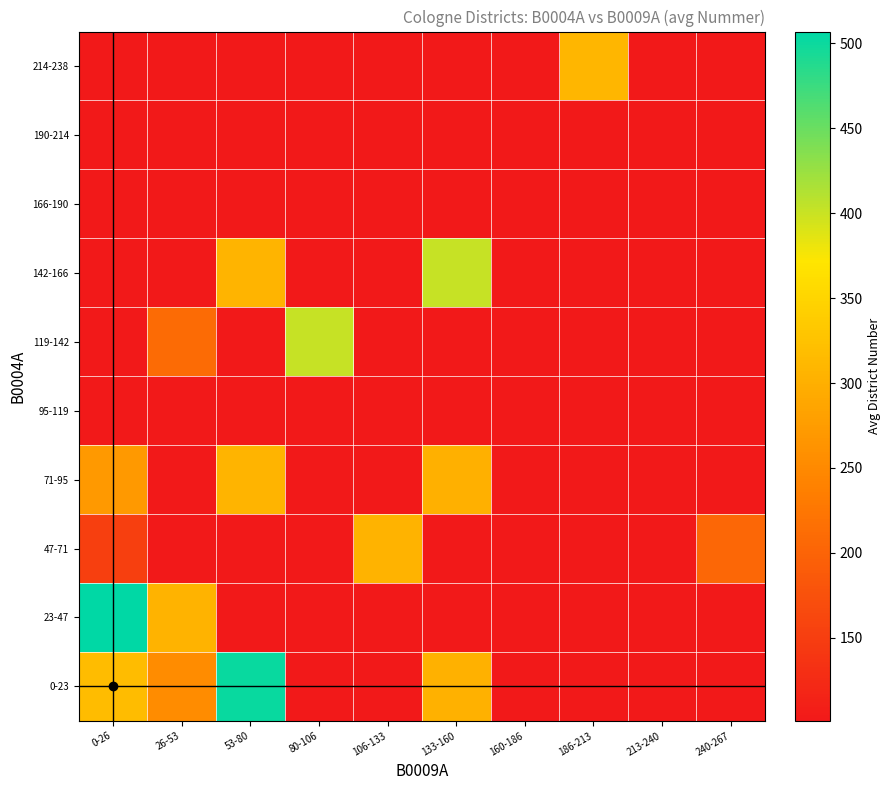

Which series has the widest spread of values?

23-47